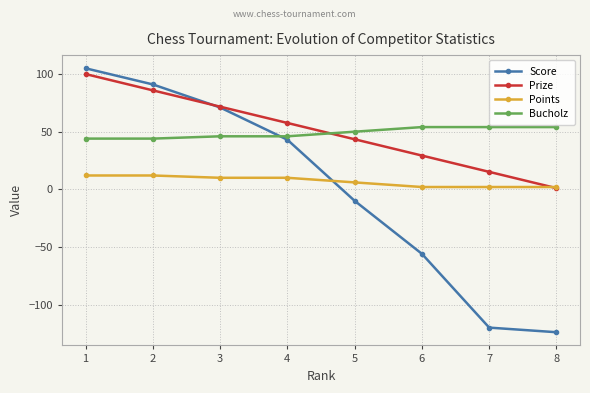

Which category has the highest value across all series?

1